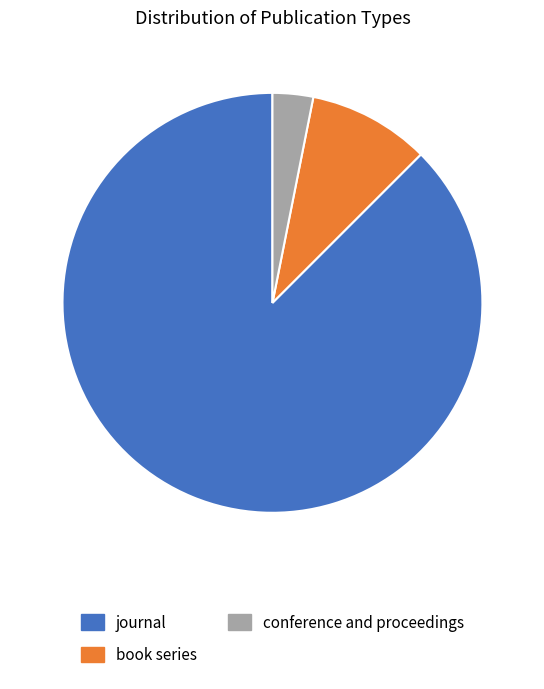

True or false: journal accounts for 88% of the total.

True